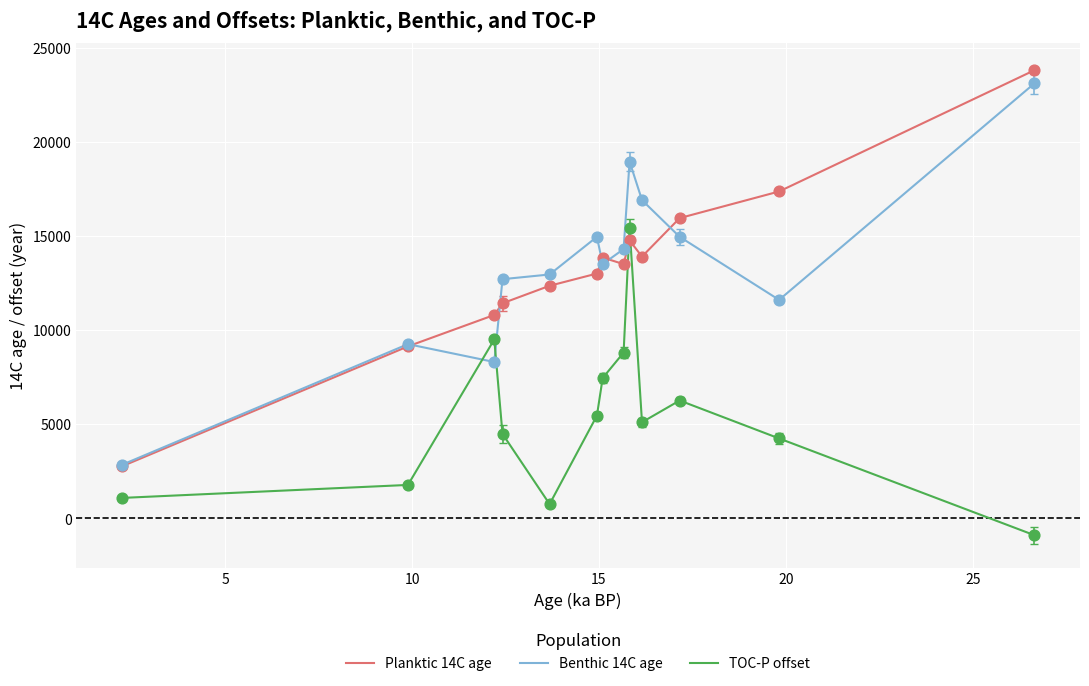

Which series has the largest range (max minus min)?

Planktic 14C age